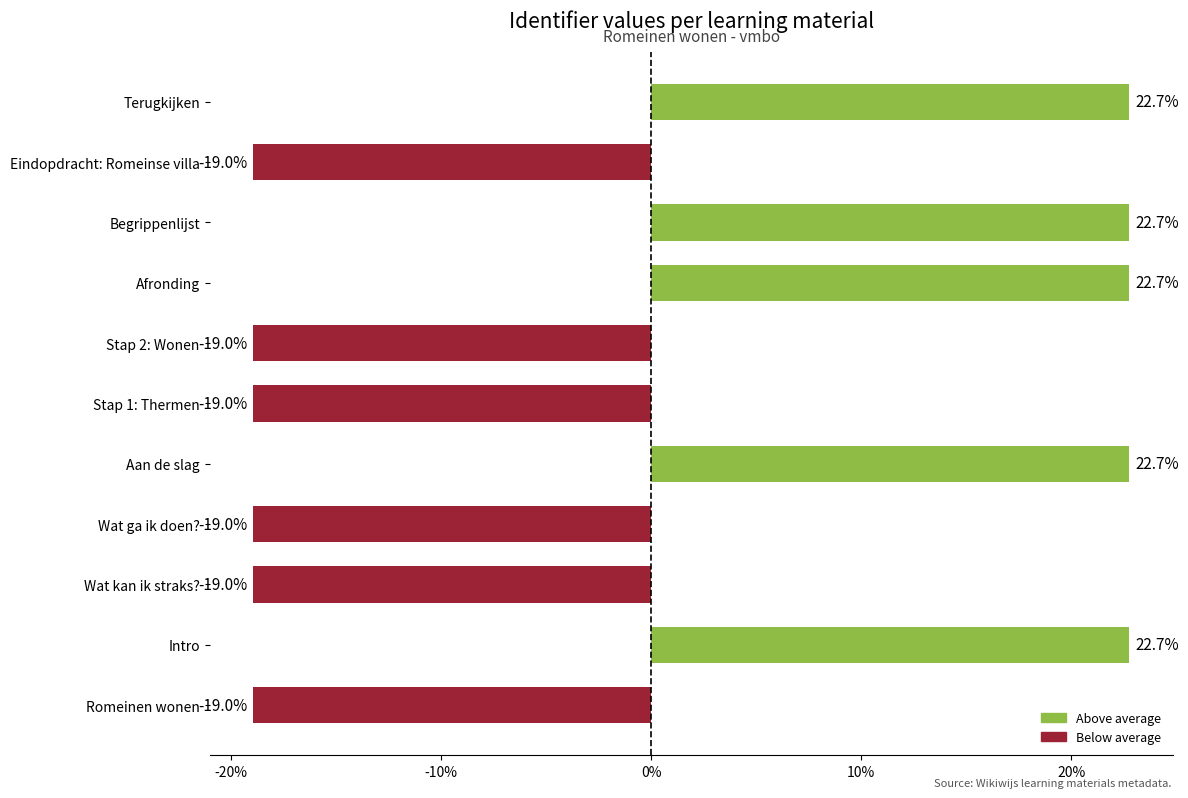

What is the difference between the values at Afronding and Eindopdracht: Romeinse villa?

41.7